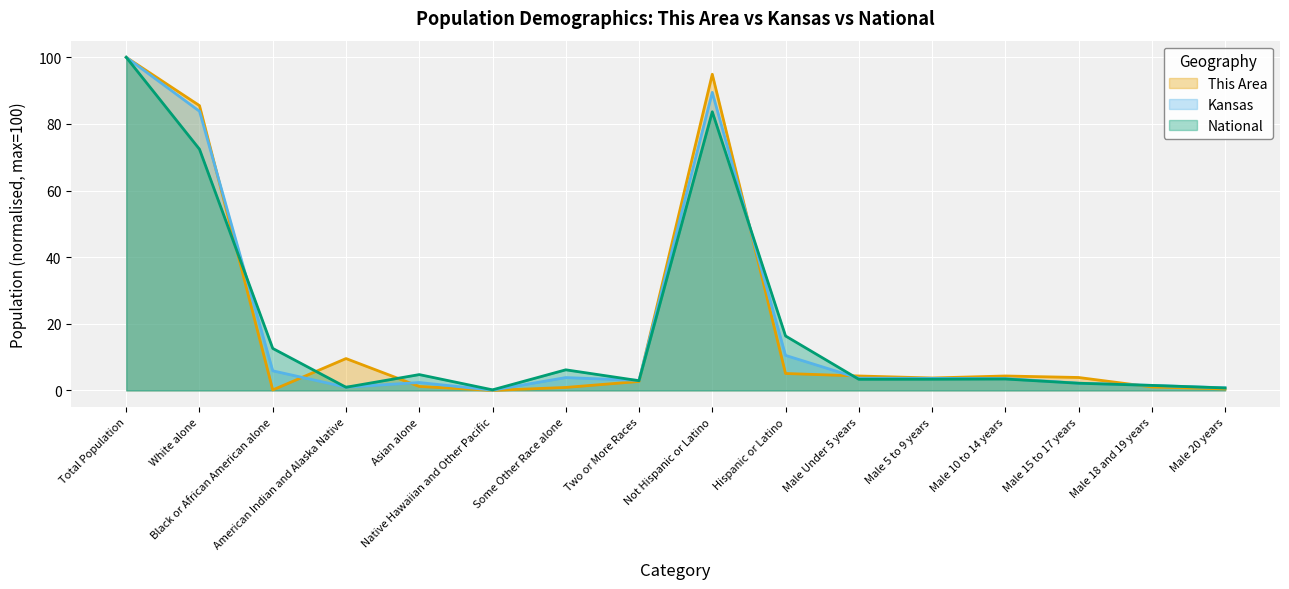

What is the difference between the second highest and minimum values in the National series?

83.5